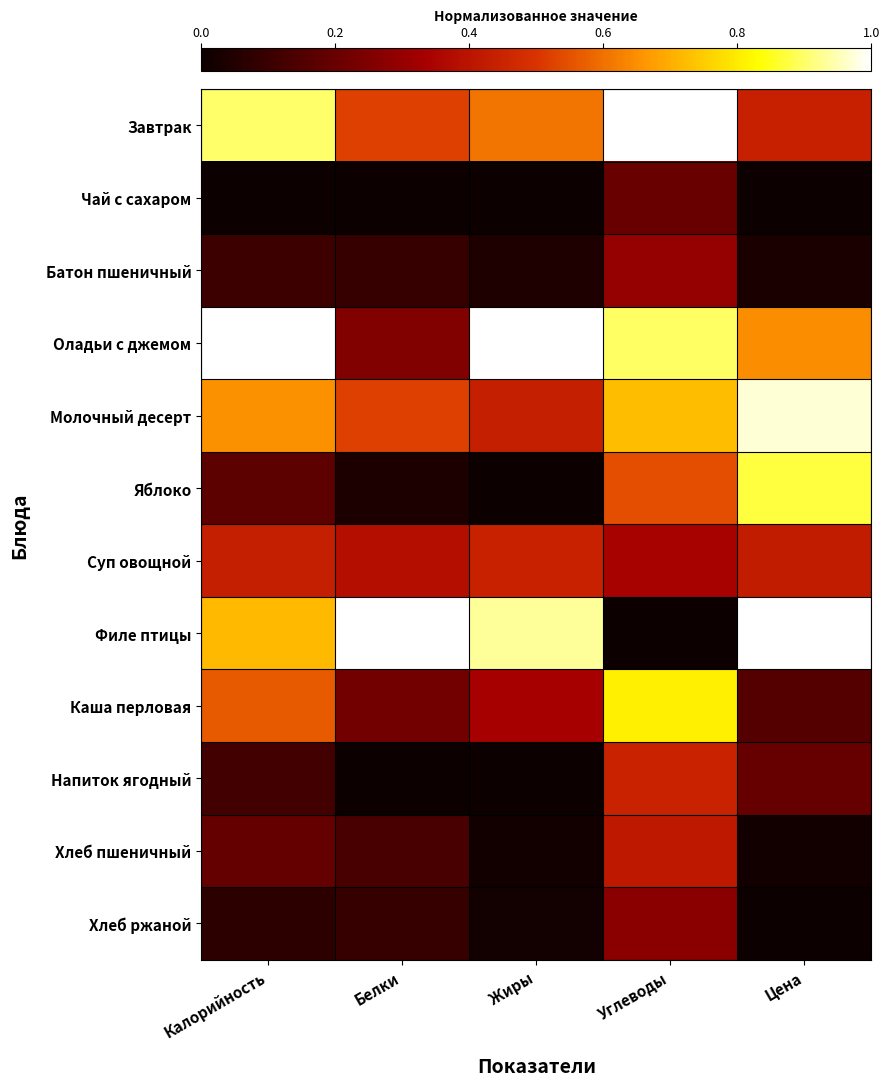

At Цена, list the series in order from smallest to largest.

Хлеб ржаной, Чай с сахаром, Хлеб пшеничный, Батон пшеничный, Каша перловая, Напиток ягодный, Суп овощной, Завтрак, Оладьи с джемом, Яблоко, Молочный десерт, Филе птицы